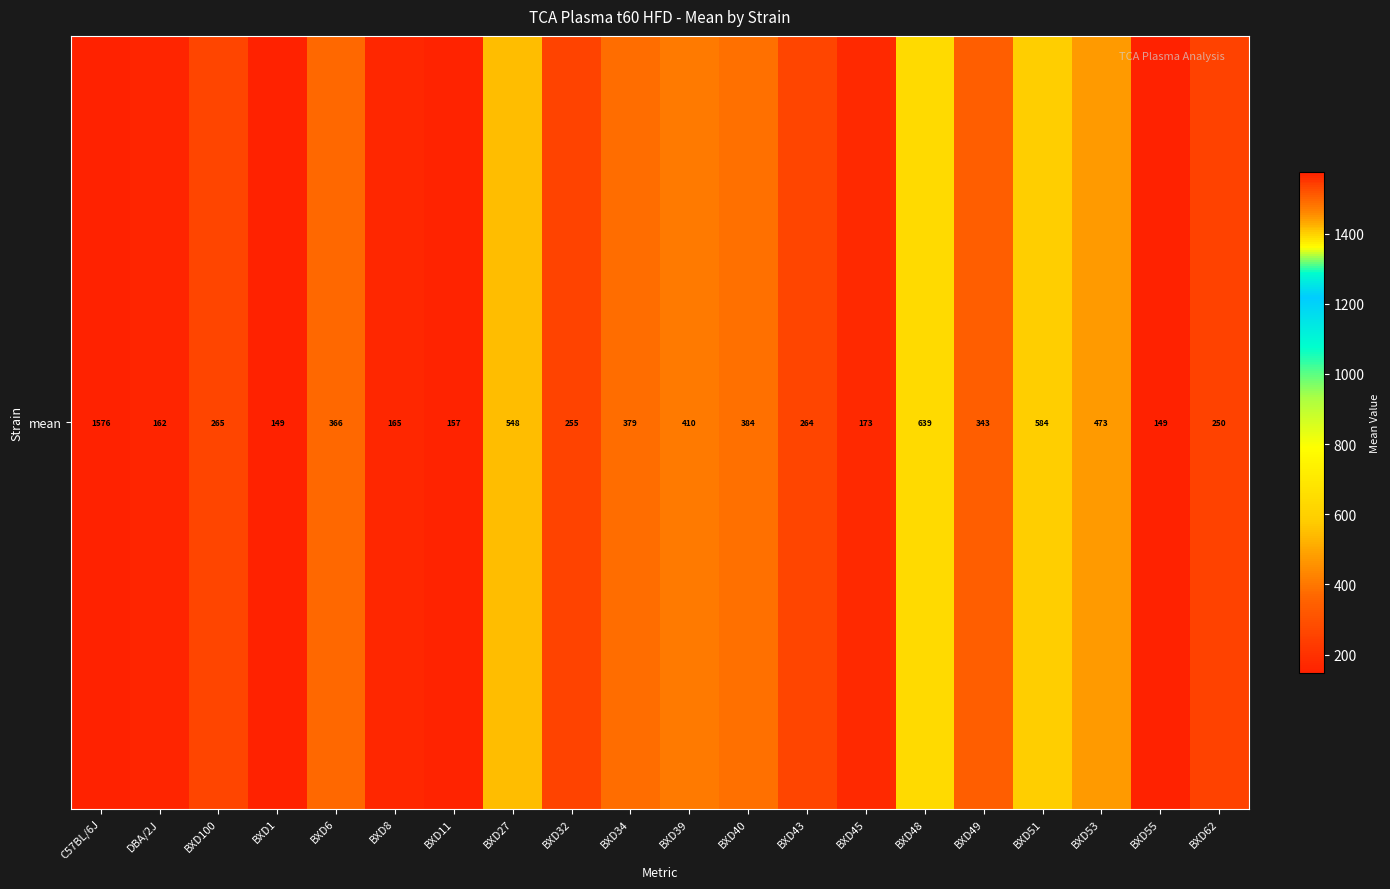

Reading left to right, list all the values displayed in this chart.

1576.0	162.0	265.1	148.6	366.5	165.4	157.1	548.0	255.1	378.9	410.2	384.4	263.7	173.4	639.2	343.0	584.1	473.4	149.1	250.4